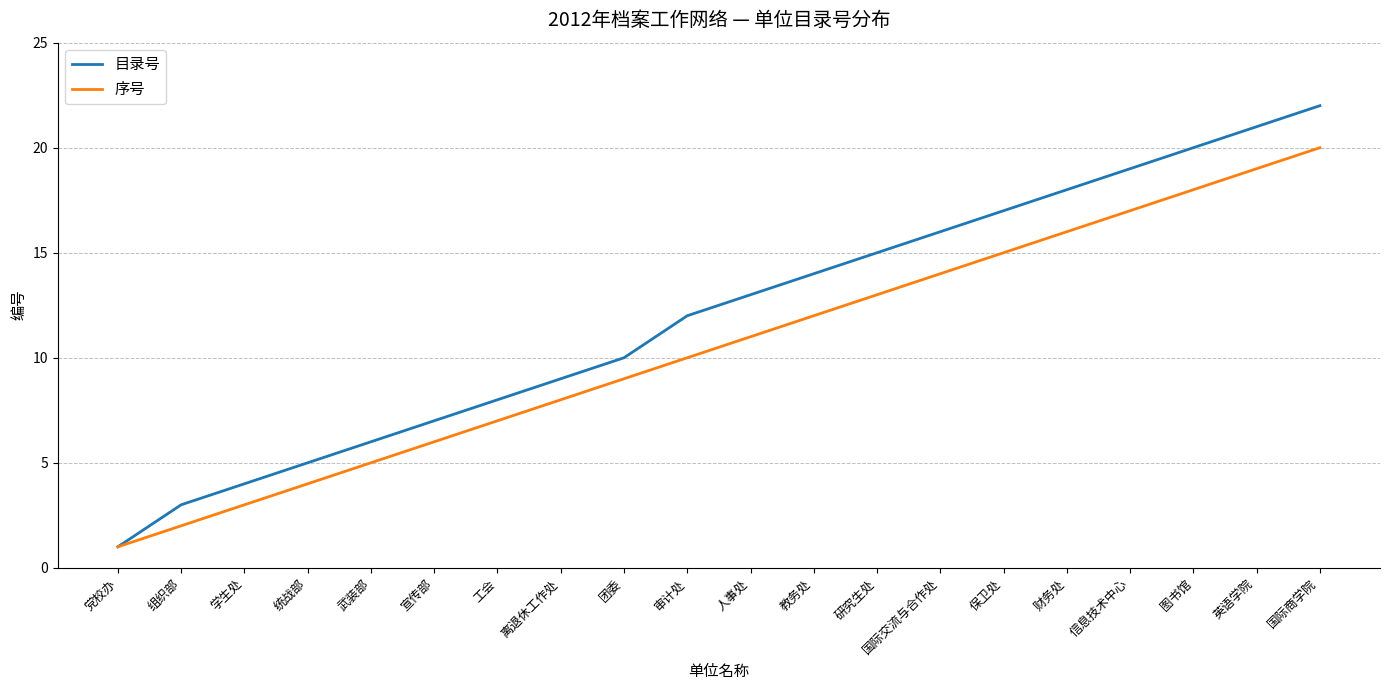

Which series has the largest total across all categories?

目录号